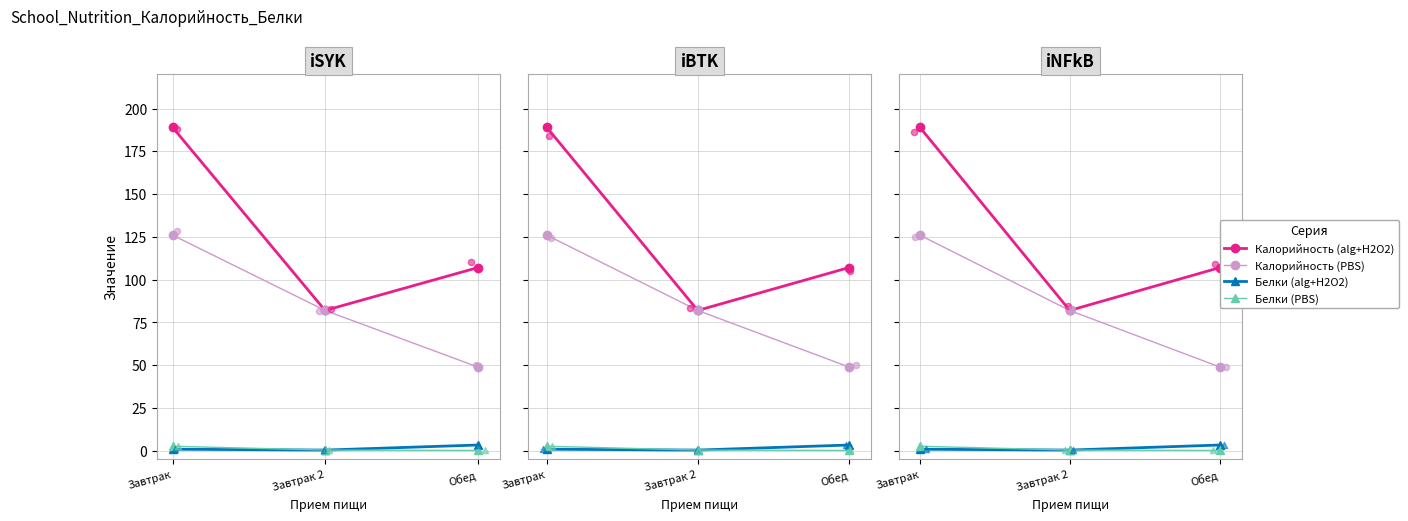

Which series contains the lowest Y value?

Белки (PBS)